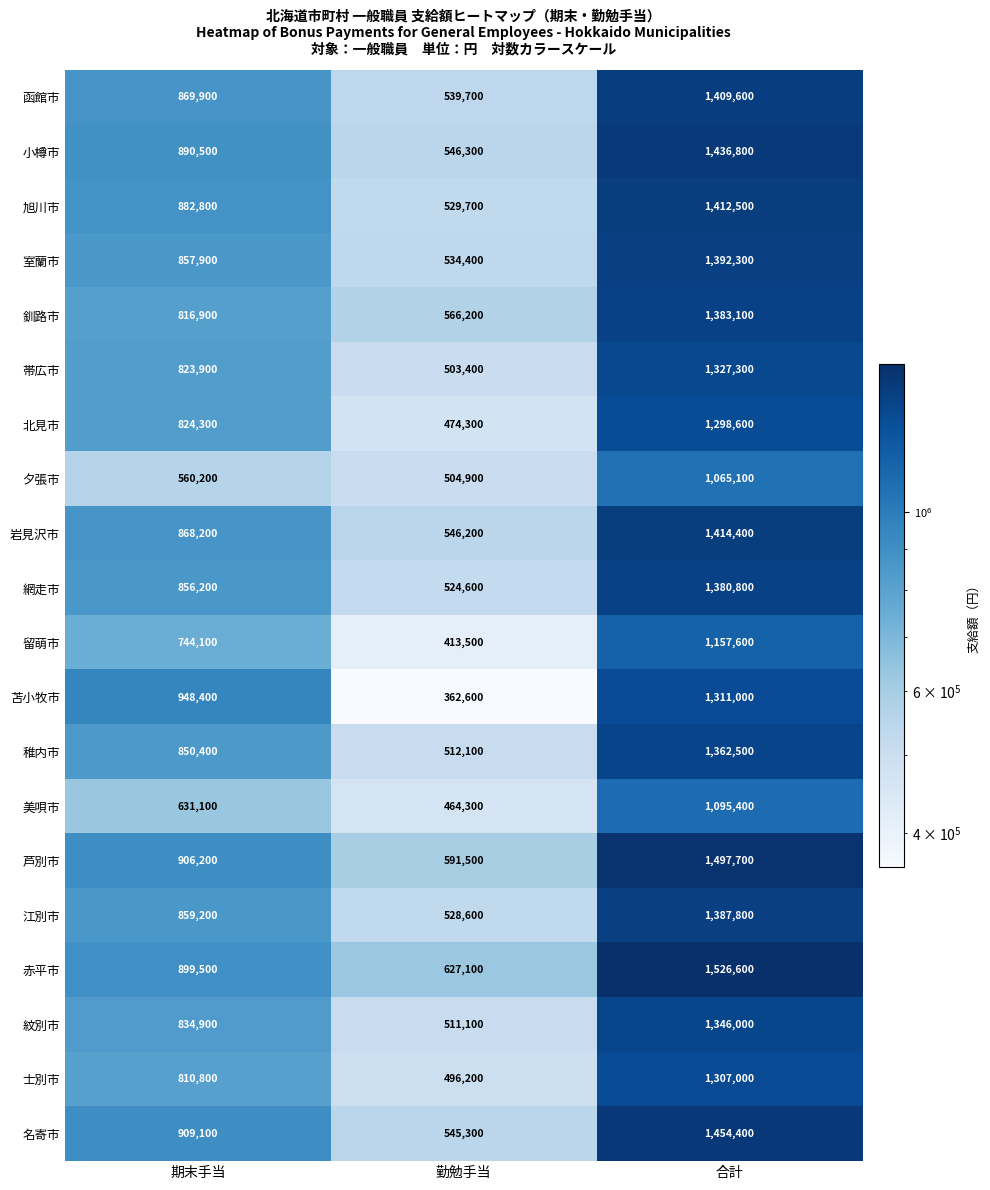

What is the maximum value for 釧路市?

1383100